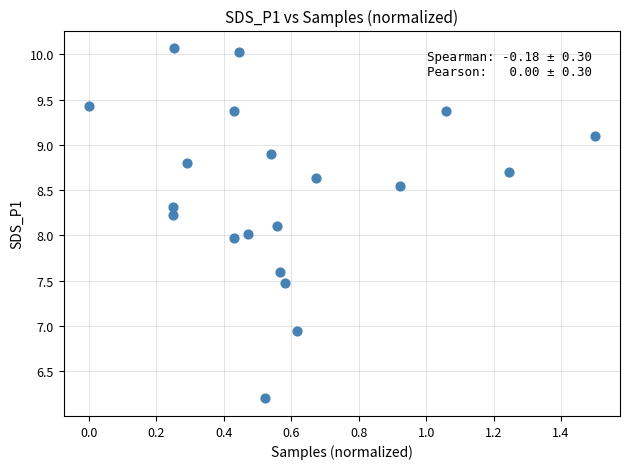

What is the range of X values (max minus min)?

1.5